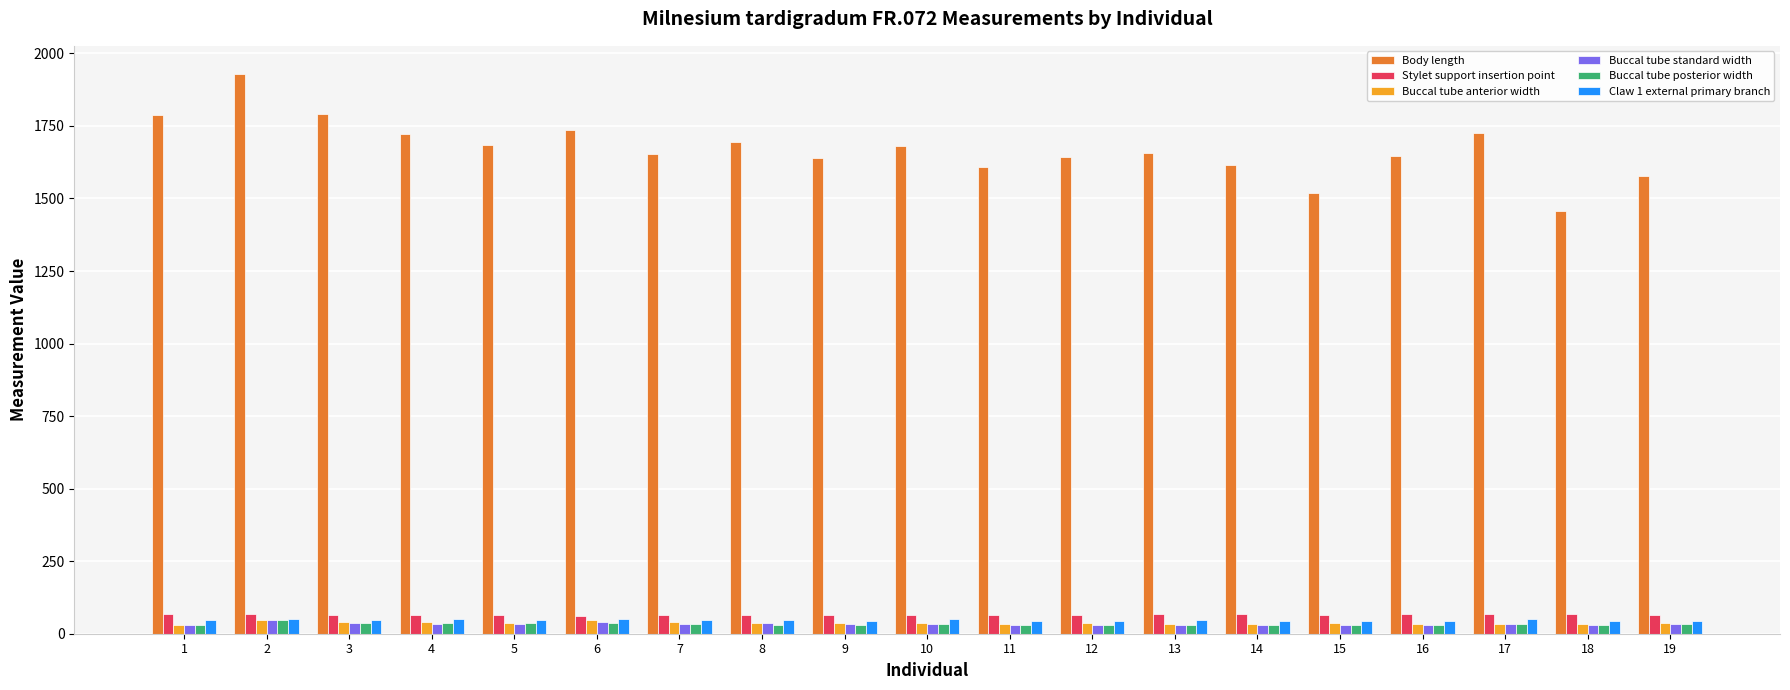

What is the maximum value shown in the chart?

1929.5